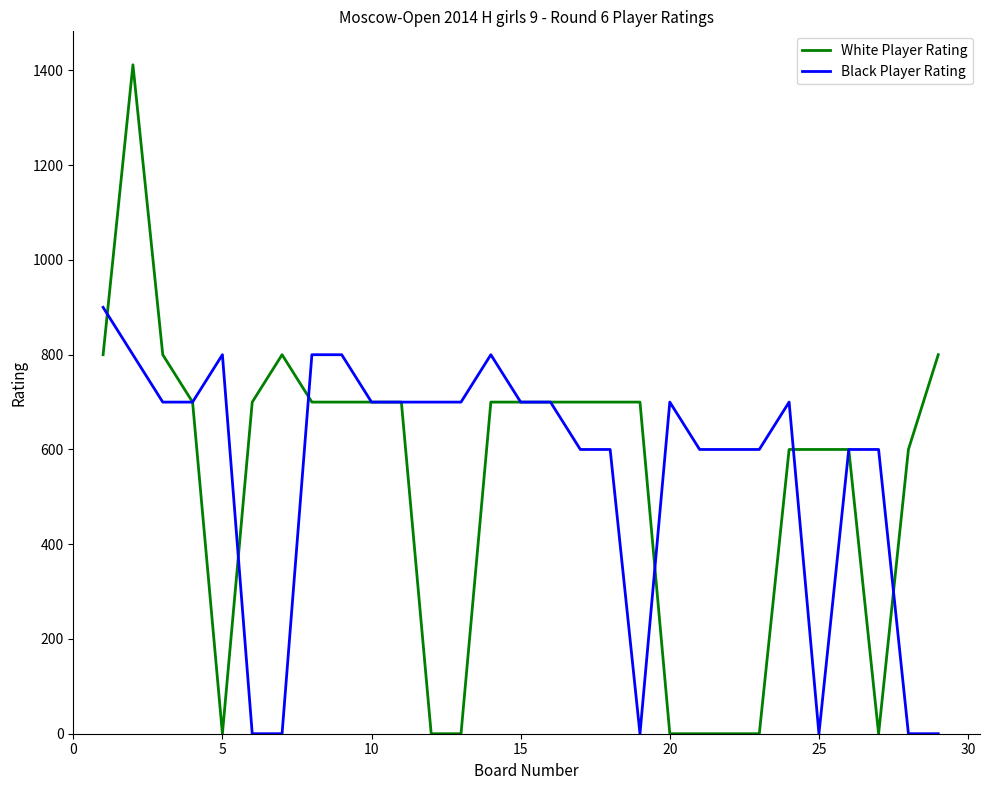

List the series in order of their peak value, lowest first.

Black Player Rating, White Player Rating